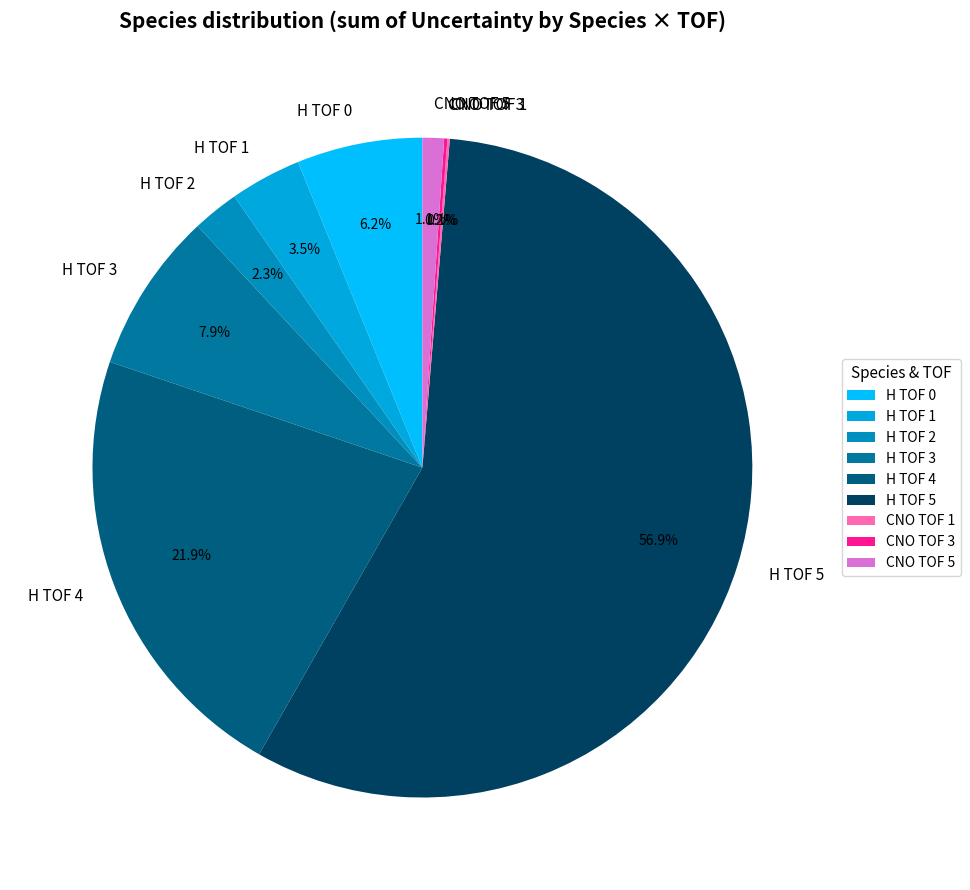

Is the sum of H TOF 3 and CNO TOF 5 greater than half?

No